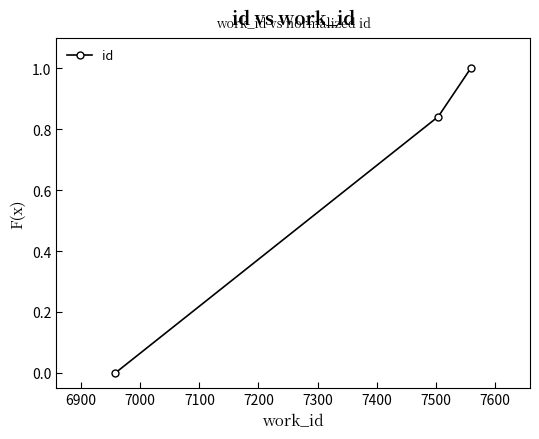

What is the greatest value displayed?

1.0